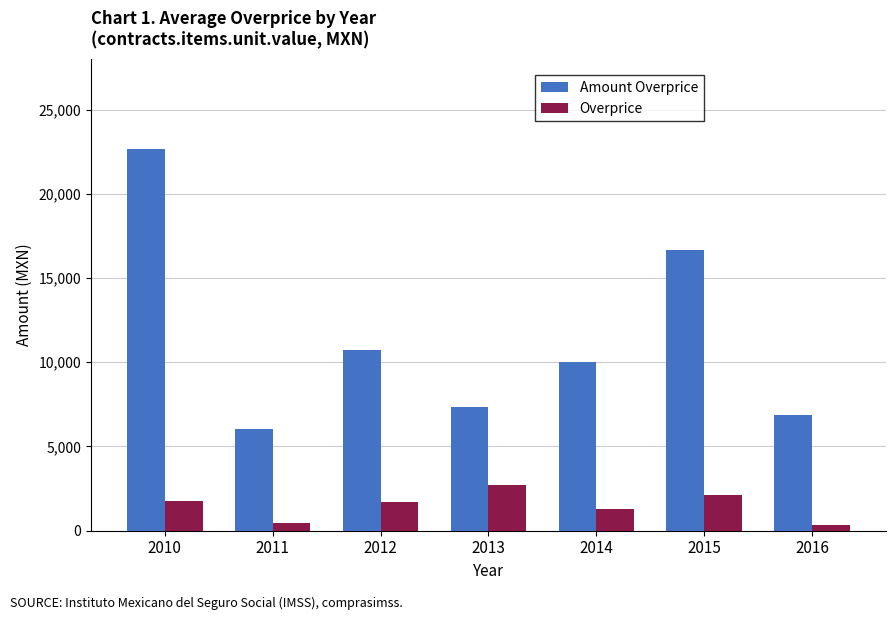

The Overprice series shows 3917.0 at 2013. True or false?

False